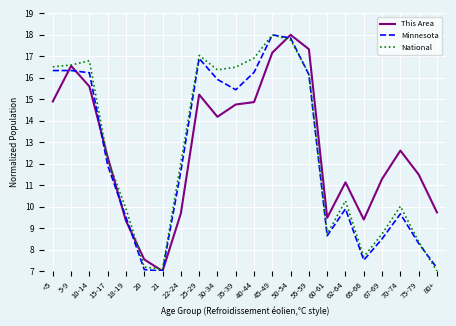

What position from the right is 30-34?

13